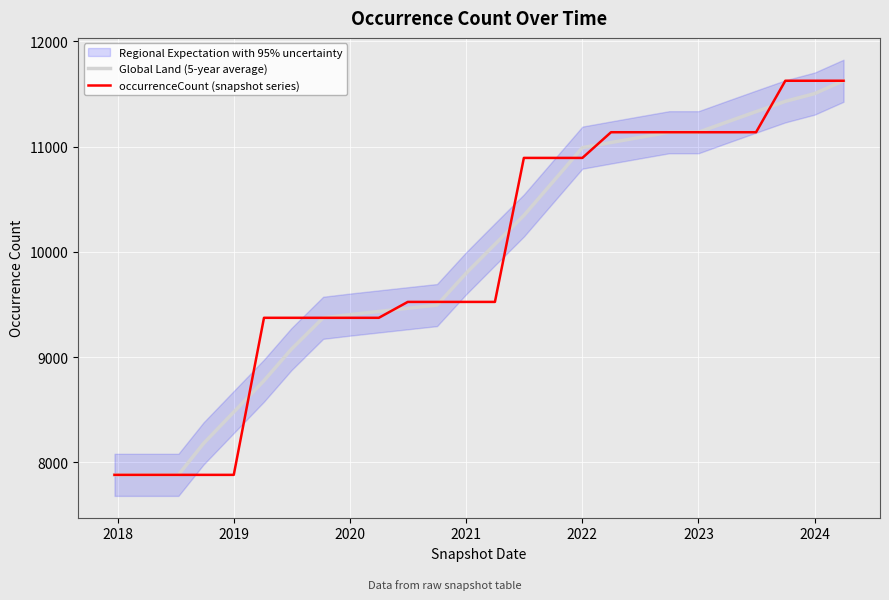

Reading left to right, transcribe all the data shown in this chart.

Global Land (5-year average): 7882.0	7882.0	7882.0	8180.4	8478.8	8777.2	9075.6	9374.0	9404.2	9434.4	9464.6	9494.8	9798.6	10072.2	10345.8	10668.2	10990.6	11039.4	11088.2	11137.0	11137.0	11234.8	11332.6	11430.4	11503.8	11626.0
occurrenceCount (snapshot series): 7882.0	7882.0	7882.0	7882.0	7882.0	9374.0	9374.0	9374.0	9374.0	9374.0	9525.0	9525.0	9525.0	9525.0	10893.0	10893.0	10893.0	11137.0	11137.0	11137.0	11137.0	11137.0	11137.0	11626.0	11626.0	11626.0